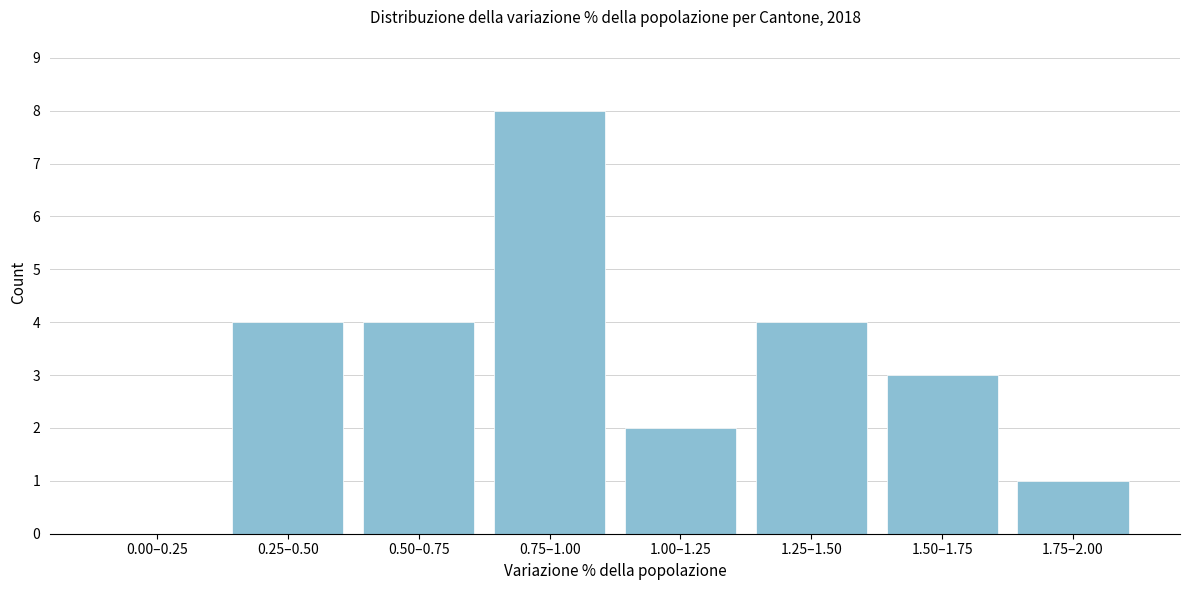

Reading left to right, what are all the values shown in this chart?

0.00–0.25=0	0.25–0.50=4	0.50–0.75=4	0.75–1.00=8	1.00–1.25=2	1.25–1.50=4	1.50–1.75=3	1.75–2.00=1